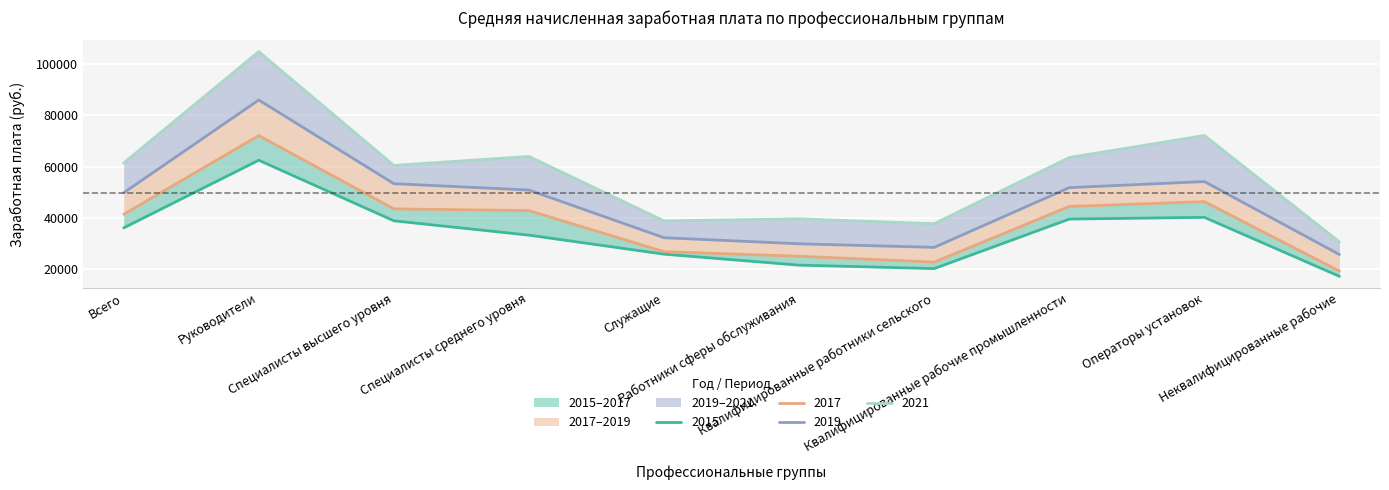

Does the chart display data point markers on the line(s)?

No